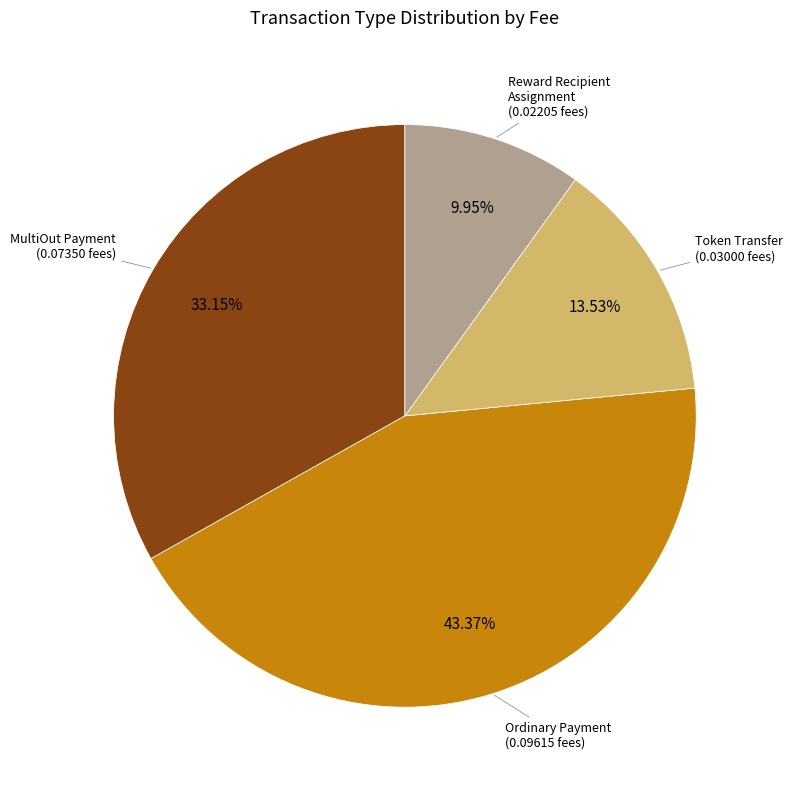

The Token Transfer slice represents 1% of the pie. True or false?

False